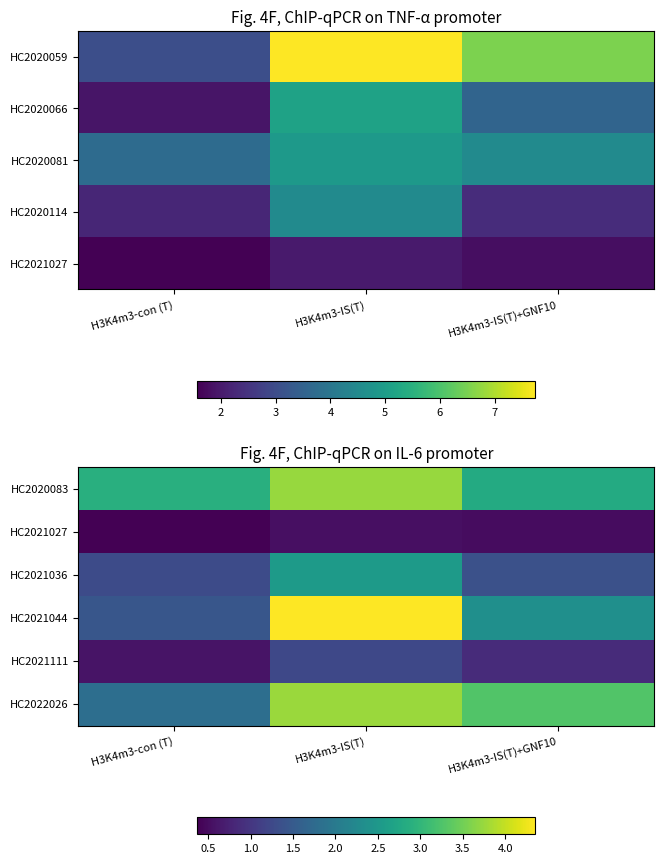

At which label does HC2021027 reach its peak?

H3K4m3-IS(T)